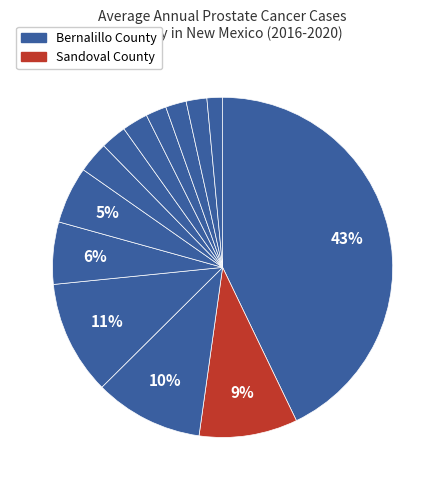

How many segments does this pie chart have?

13